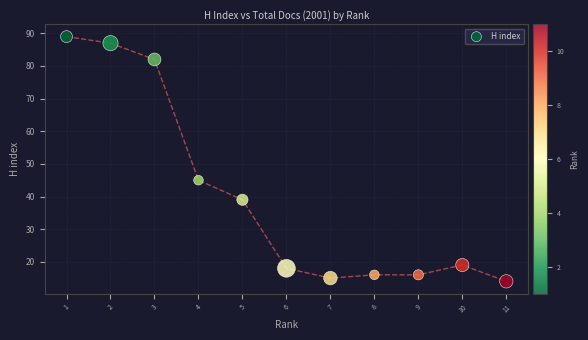

What is the range of Y values (max minus min)?

75